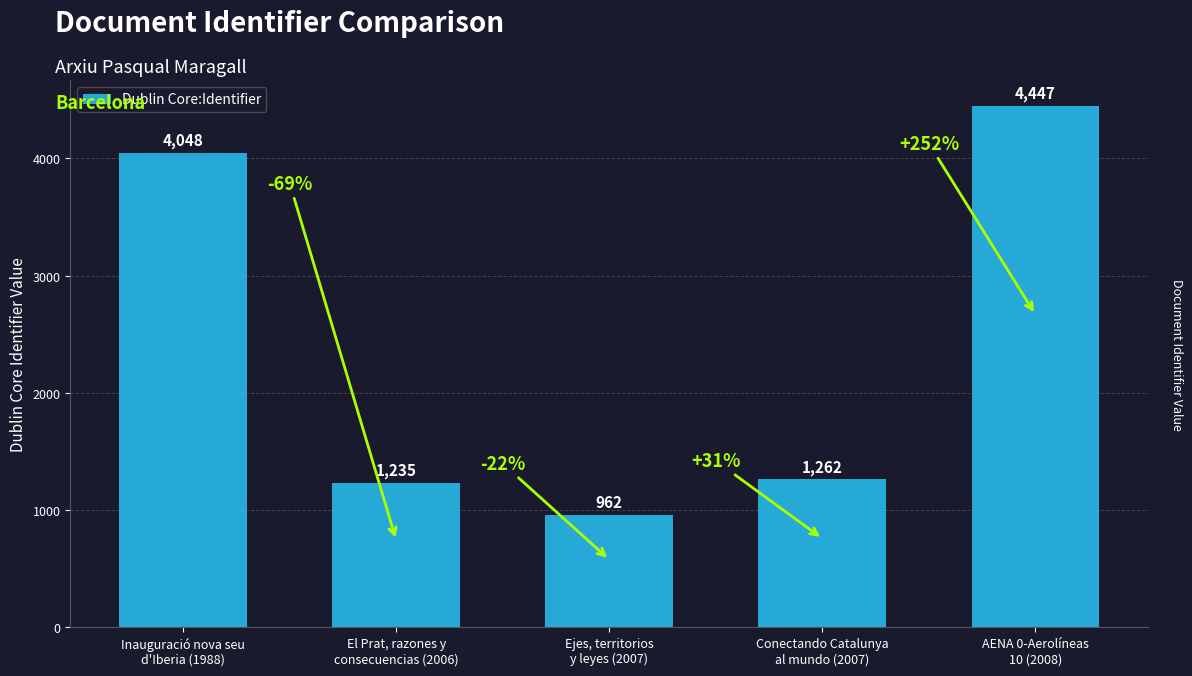

Rank the categories by value from lowest to highest.

Ejes, territorios
y leyes (2007), El Prat, razones y
consecuencias (2006), Conectando Catalunya
al mundo (2007), Inauguració nova seu
d'Iberia (1988), AENA 0-Aerolíneas
10 (2008)